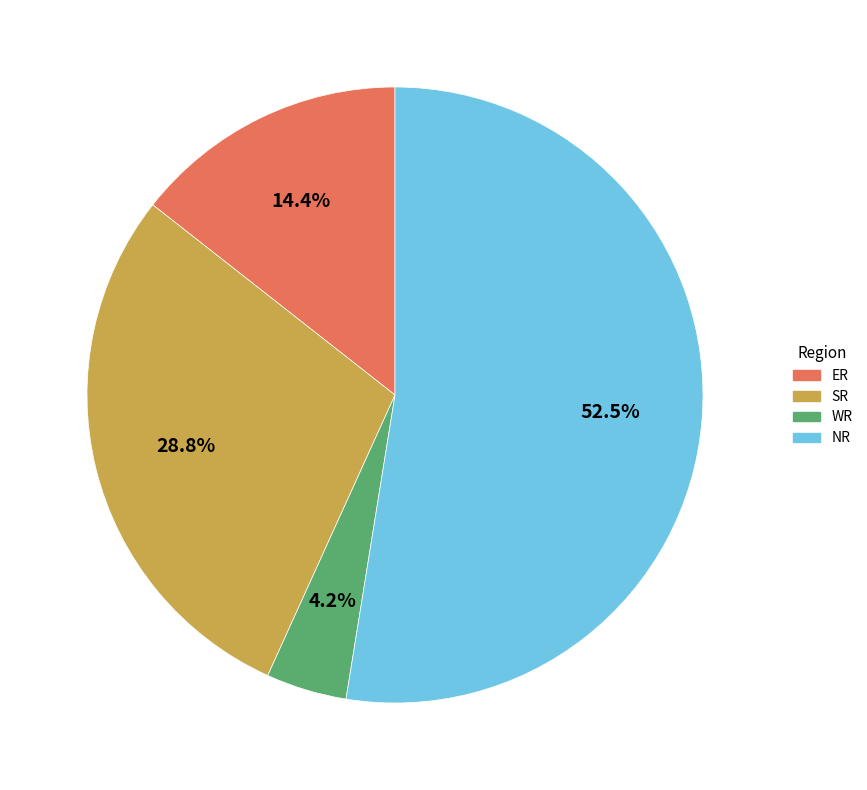

How many slices are in this pie chart?

4